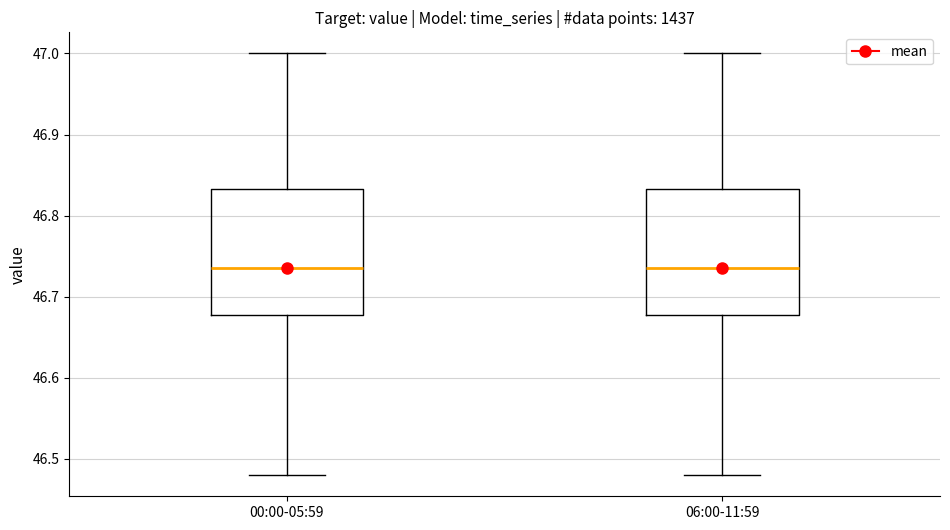

Where does the median line of the box for 06:00-11:59 sit on the y-axis? The values are not printed on the chart, so give them approximately, as read against the axis.

46.74